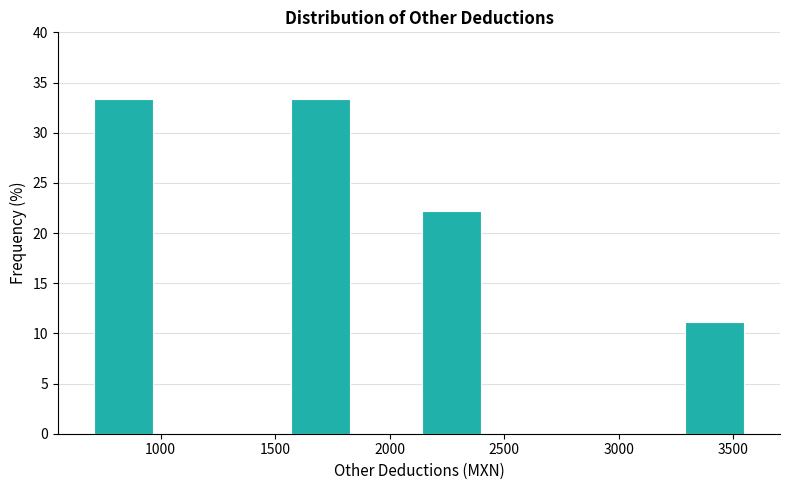

Reading left to right, list every bar in this chart as the range it spans on the x-axis followed by its height. Neither the bar edges nor the heights are printed on the chart, so give them approximately, as read against the axes.

700 to 1000: 33.5
1000 to 1250: 0
1250 to 1550: 0
1550 to 1850: 33.5
1850 to 2150: 0
2150 to 2400: 22.0
2400 to 2700: 0
2700 to 3000: 0
3000 to 3250: 0
3250 to 3550: 11.0